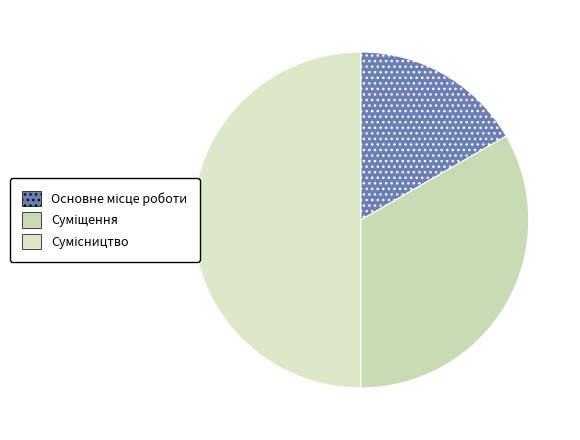

Does any single category account for the majority?

No